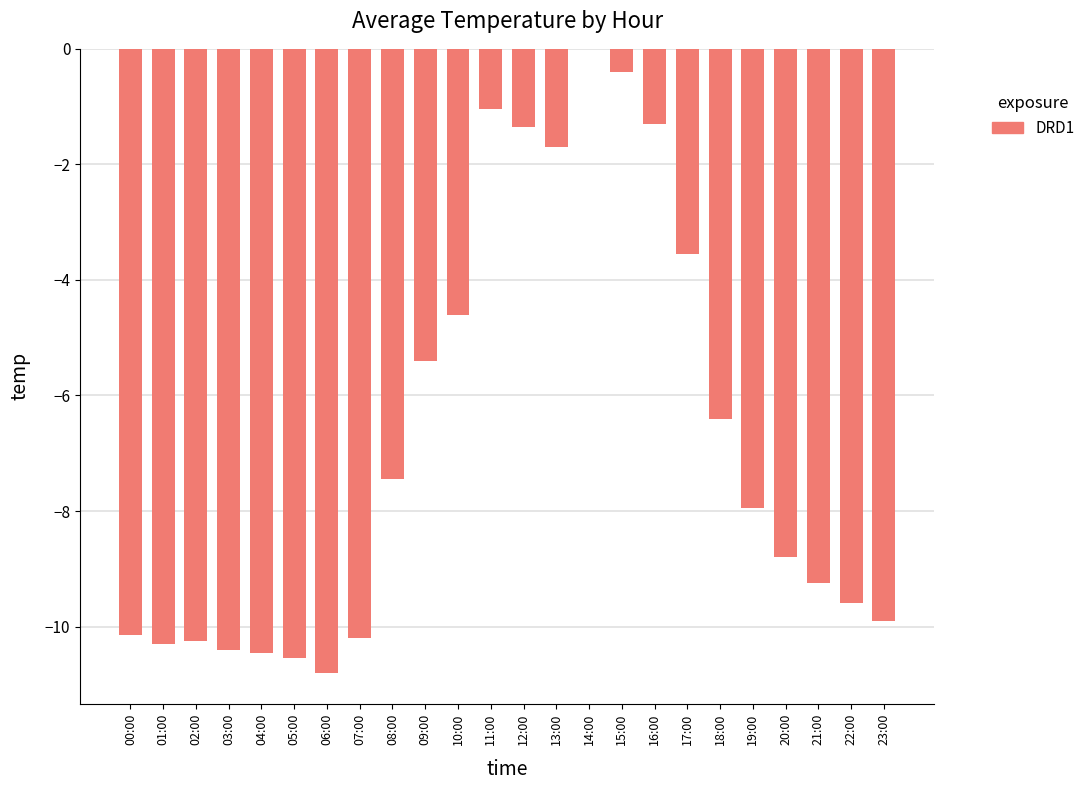

What is the sum of all values?

-161.8